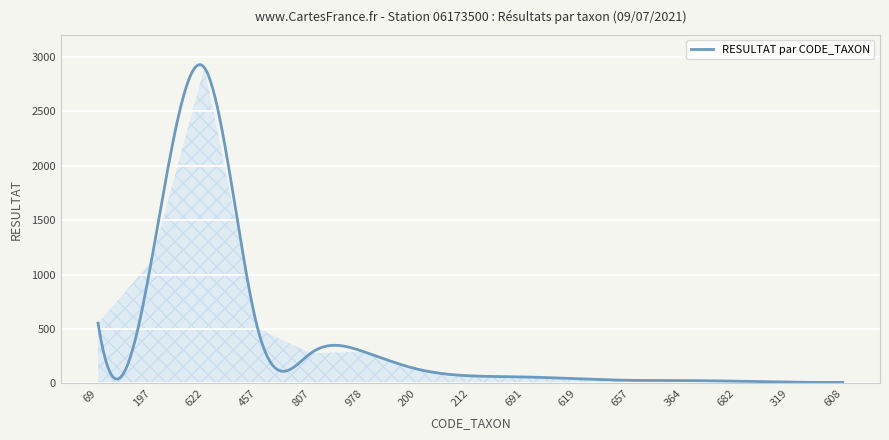

What is the maximum value shown in the chart?

2927.3